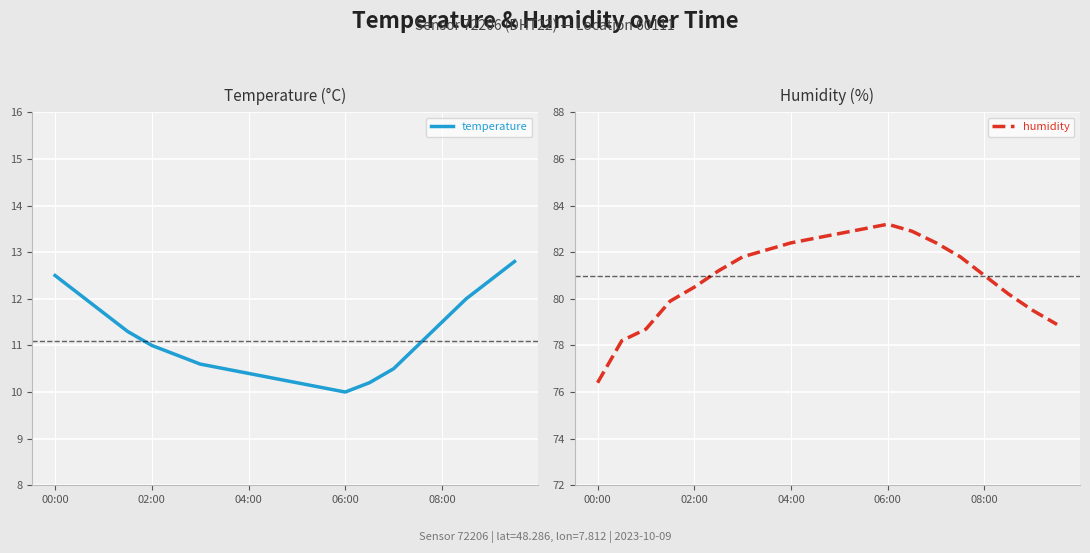

True or false: humidity and temperature cross at least once.

False